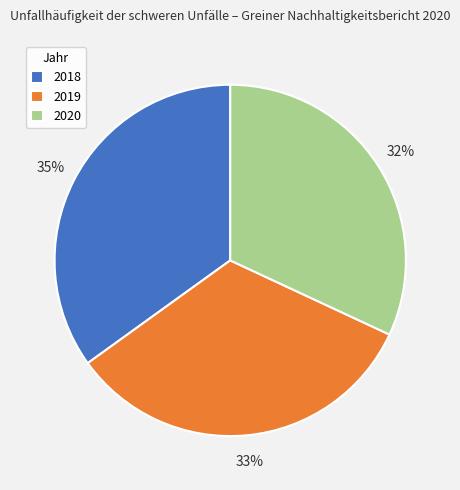

What is the smallest slice in the pie chart?

2020